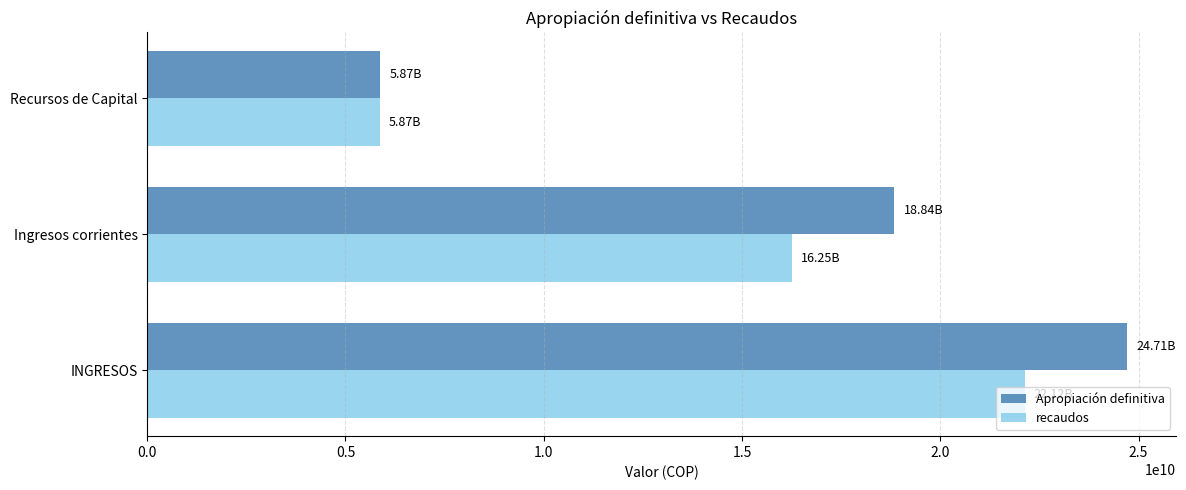

What is the difference between the maximum and minimum values in the Apropiación definitiva series?

18837520172